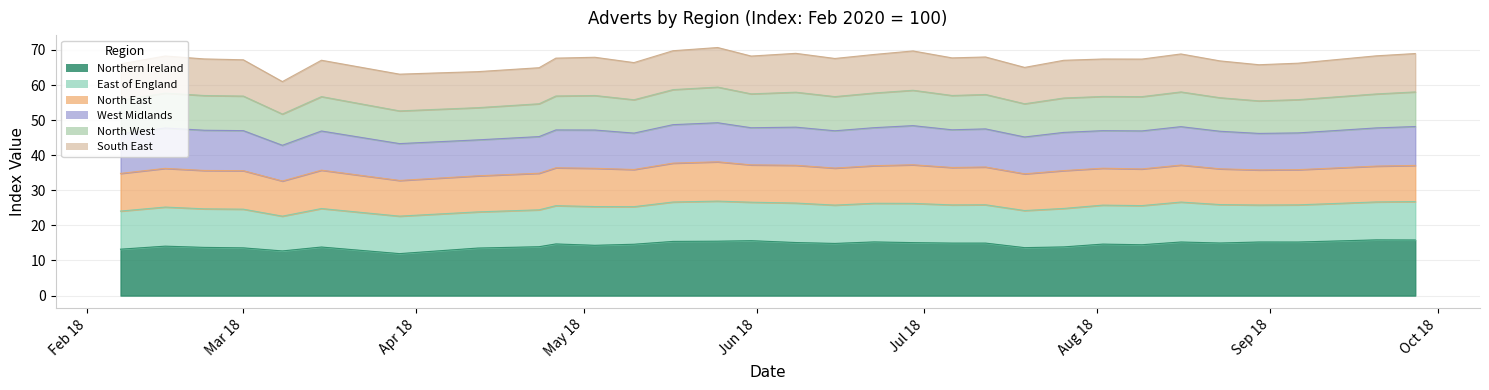

What is the maximum value for Northern Ireland?

15.9